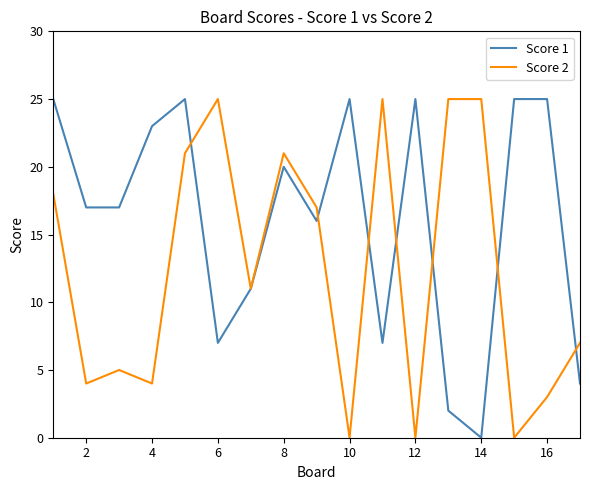

Which series has the largest total across all categories?

Score 1